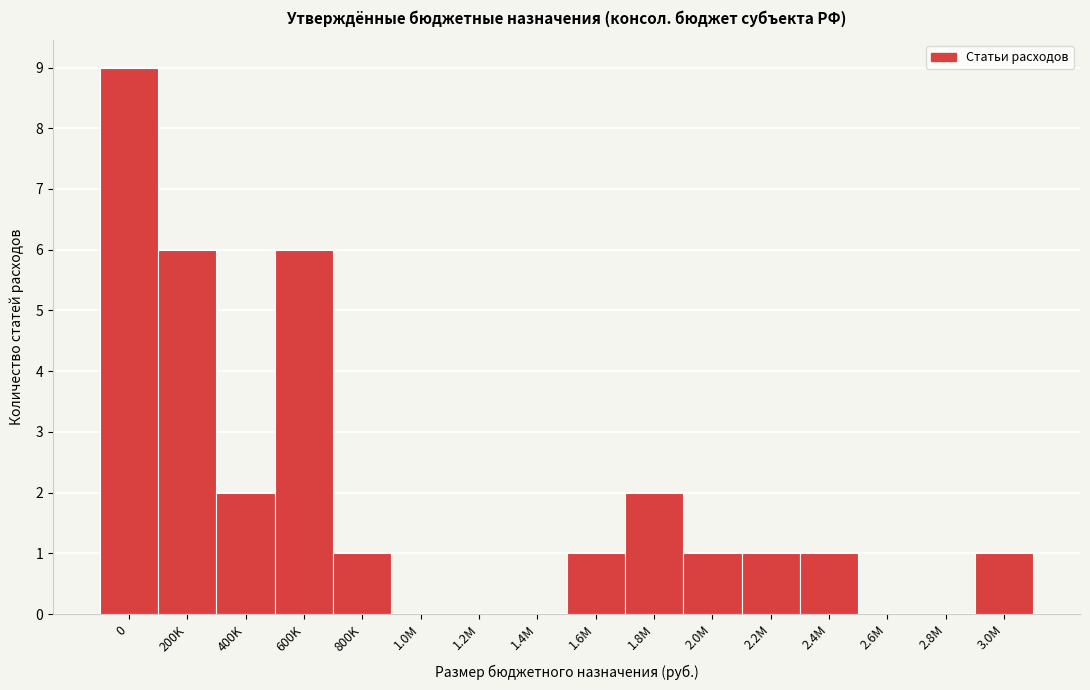

Reading left to right, what are all the values shown in this chart?

0=9	200K=6	400K=2	600K=6	800K=1	1.0M=0	1.2M=0	1.4M=0	1.6M=1	1.8M=2	2.0M=1	2.2M=1	2.4M=1	2.6M=0	2.8M=0	3.0M=1